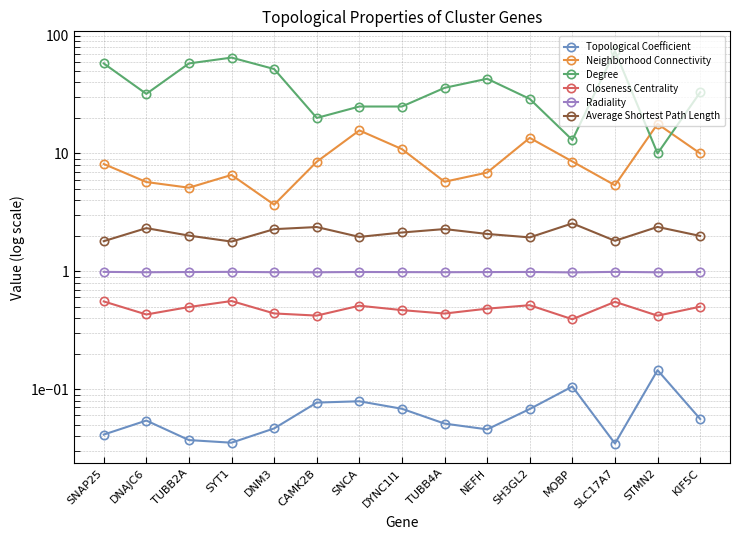

True or false: Closeness Centrality and Average Shortest Path Length intersect in this chart.

False